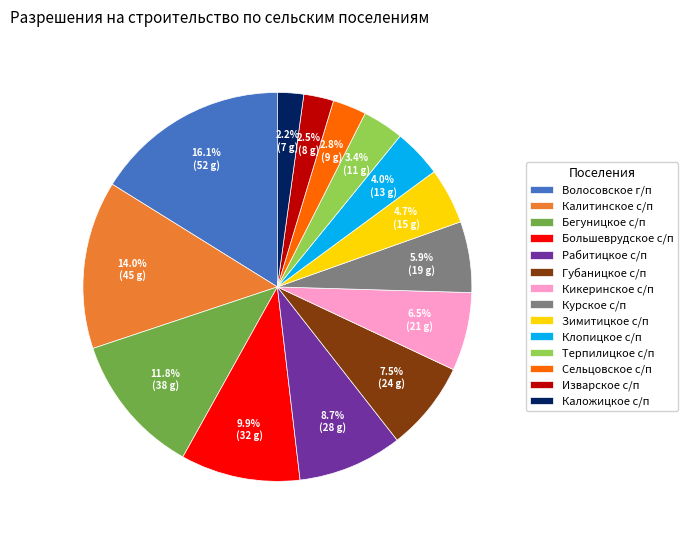

Which category has the biggest portion of the pie?

Волосовское г/п